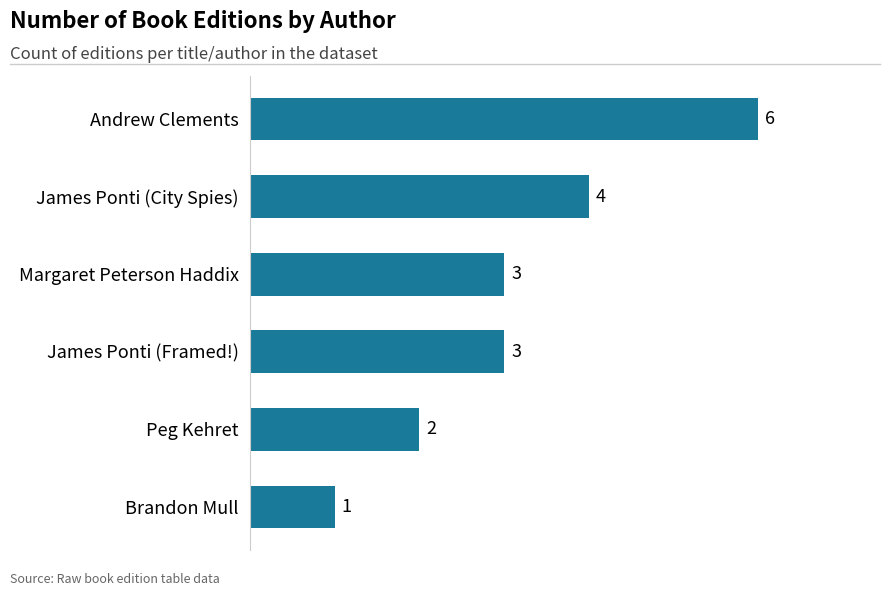

Count the values in the range 2 to 4.

4